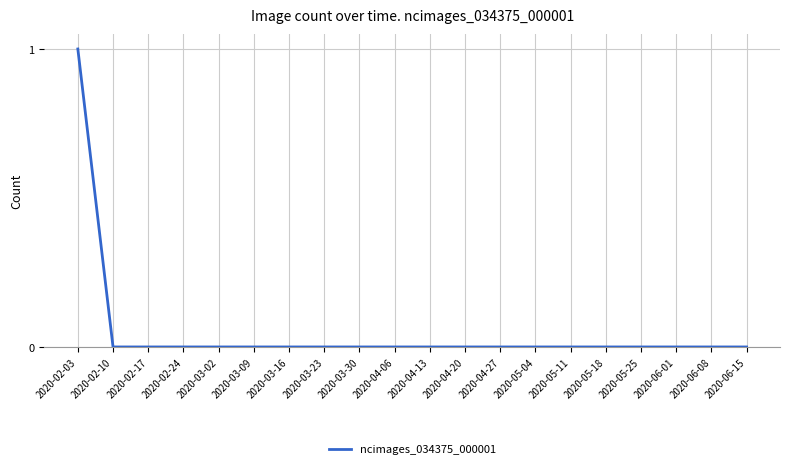

What position from the left is 2020-03-23?

8